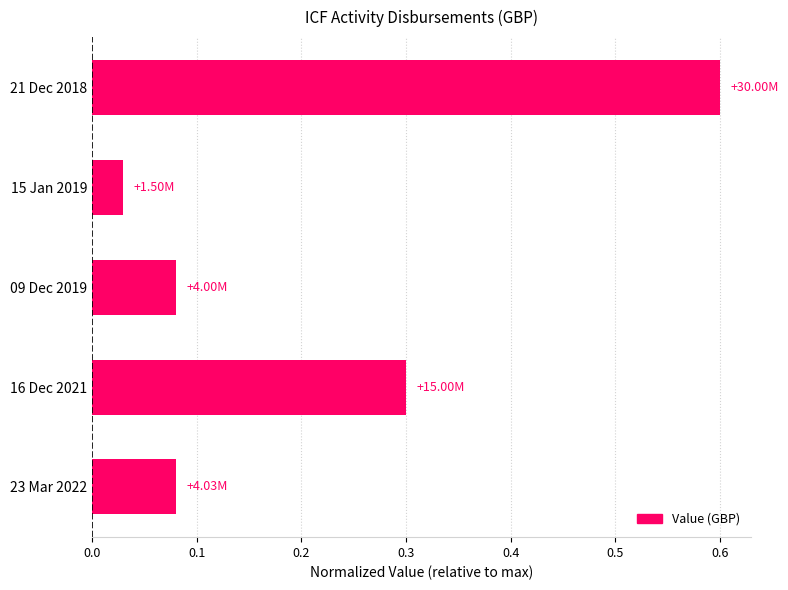

How many series are shown in this chart?

1